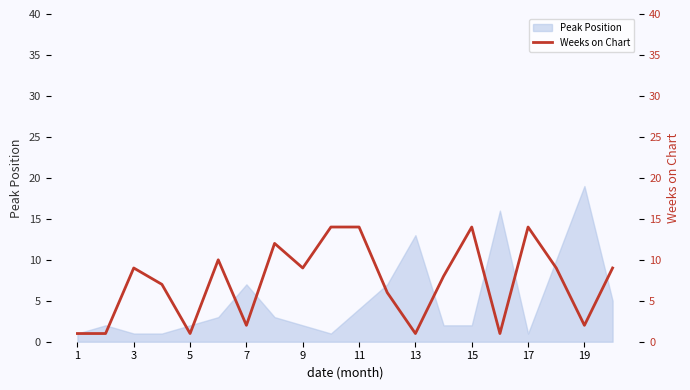

The value of Peak Position at 13 is 13. True or false?

True